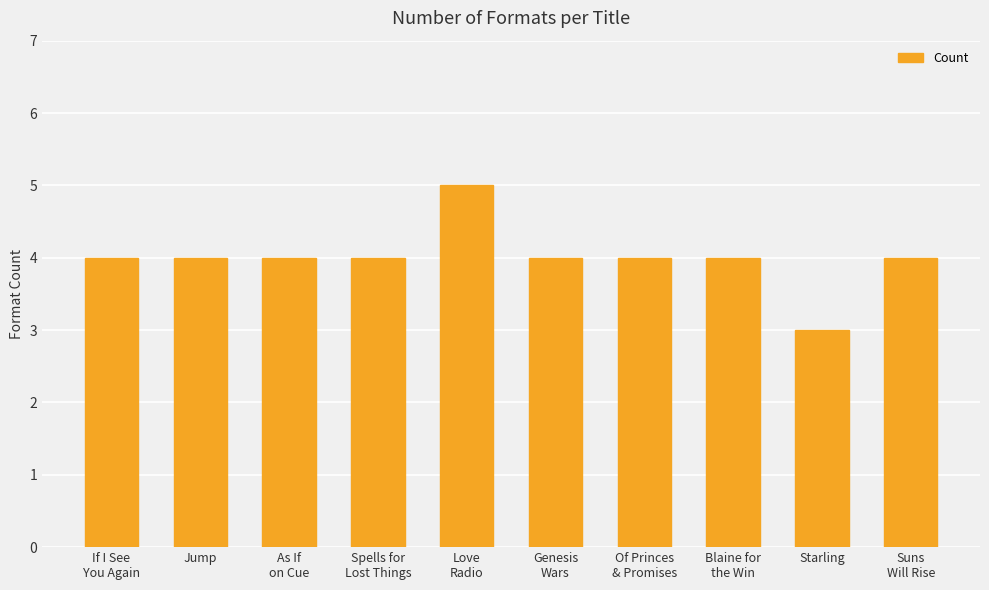

True or false: the data shows 4 at As If
on Cue.

True